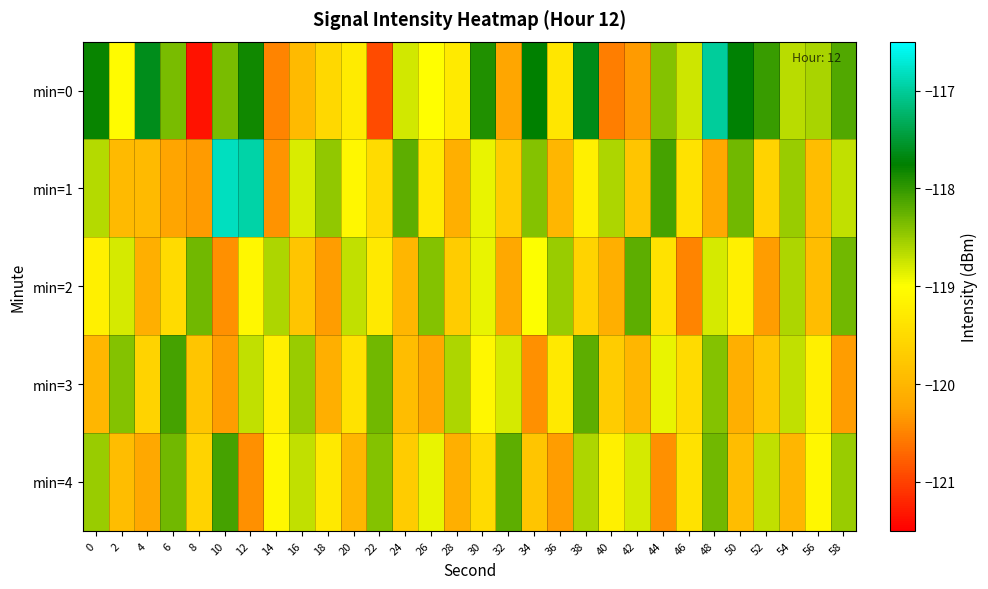

List the series in order of their peak value, highest first.

min=1, min=0, min=3, min=4, min=2